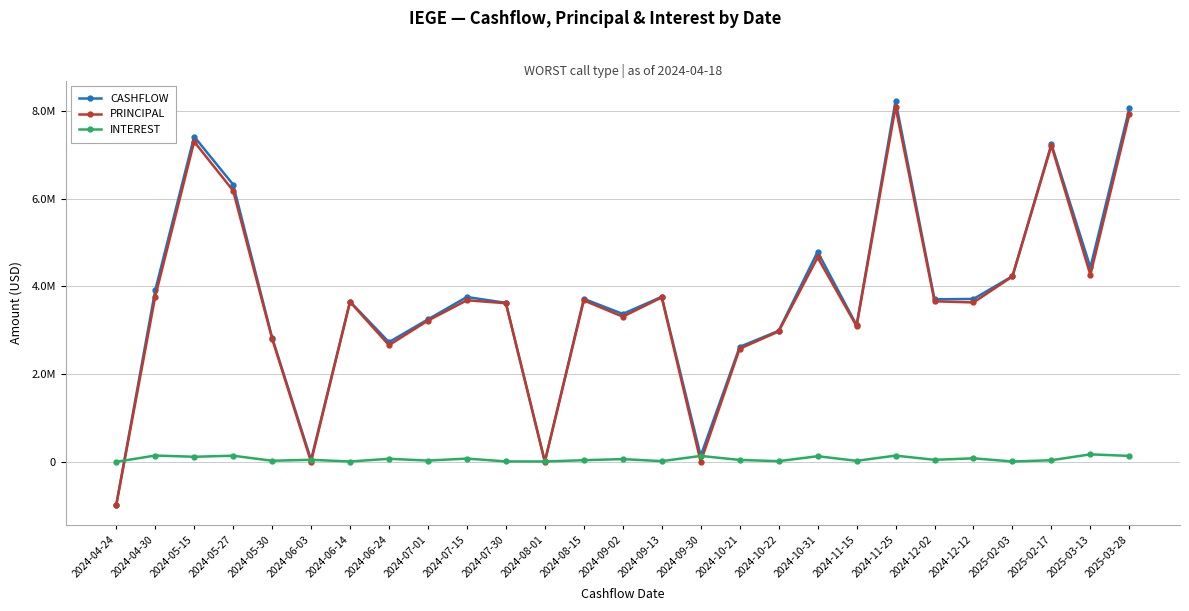

What is the label of the 9th point from the right?

2024-10-31